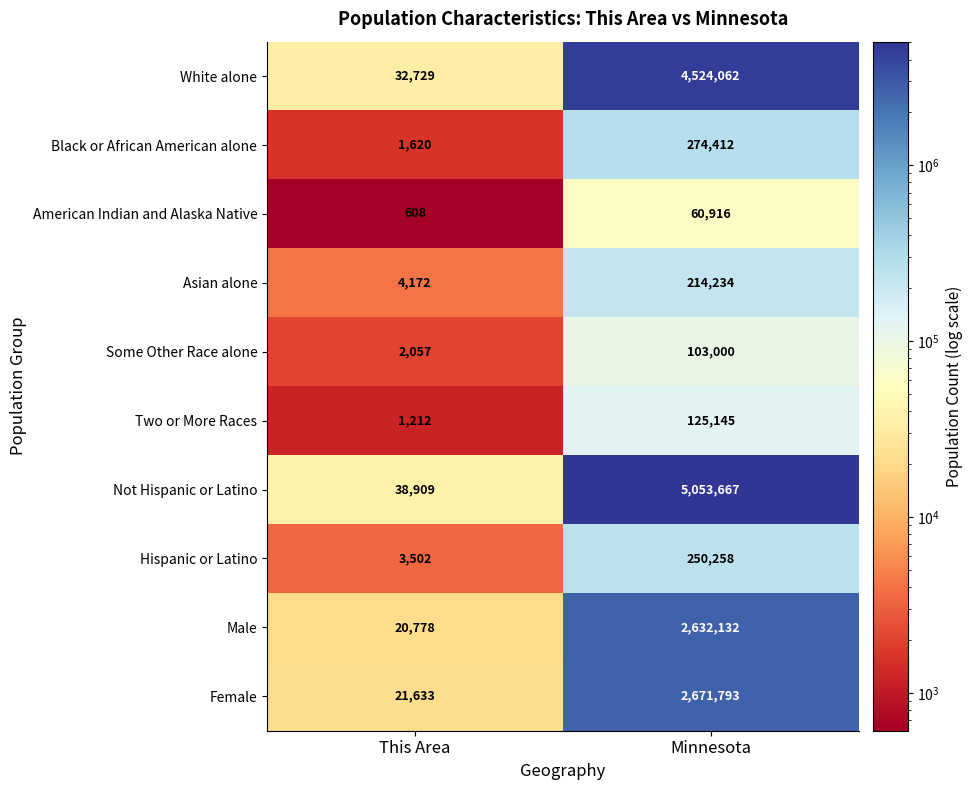

The value of Some Other Race alone at Minnesota is 103000. True or false?

True